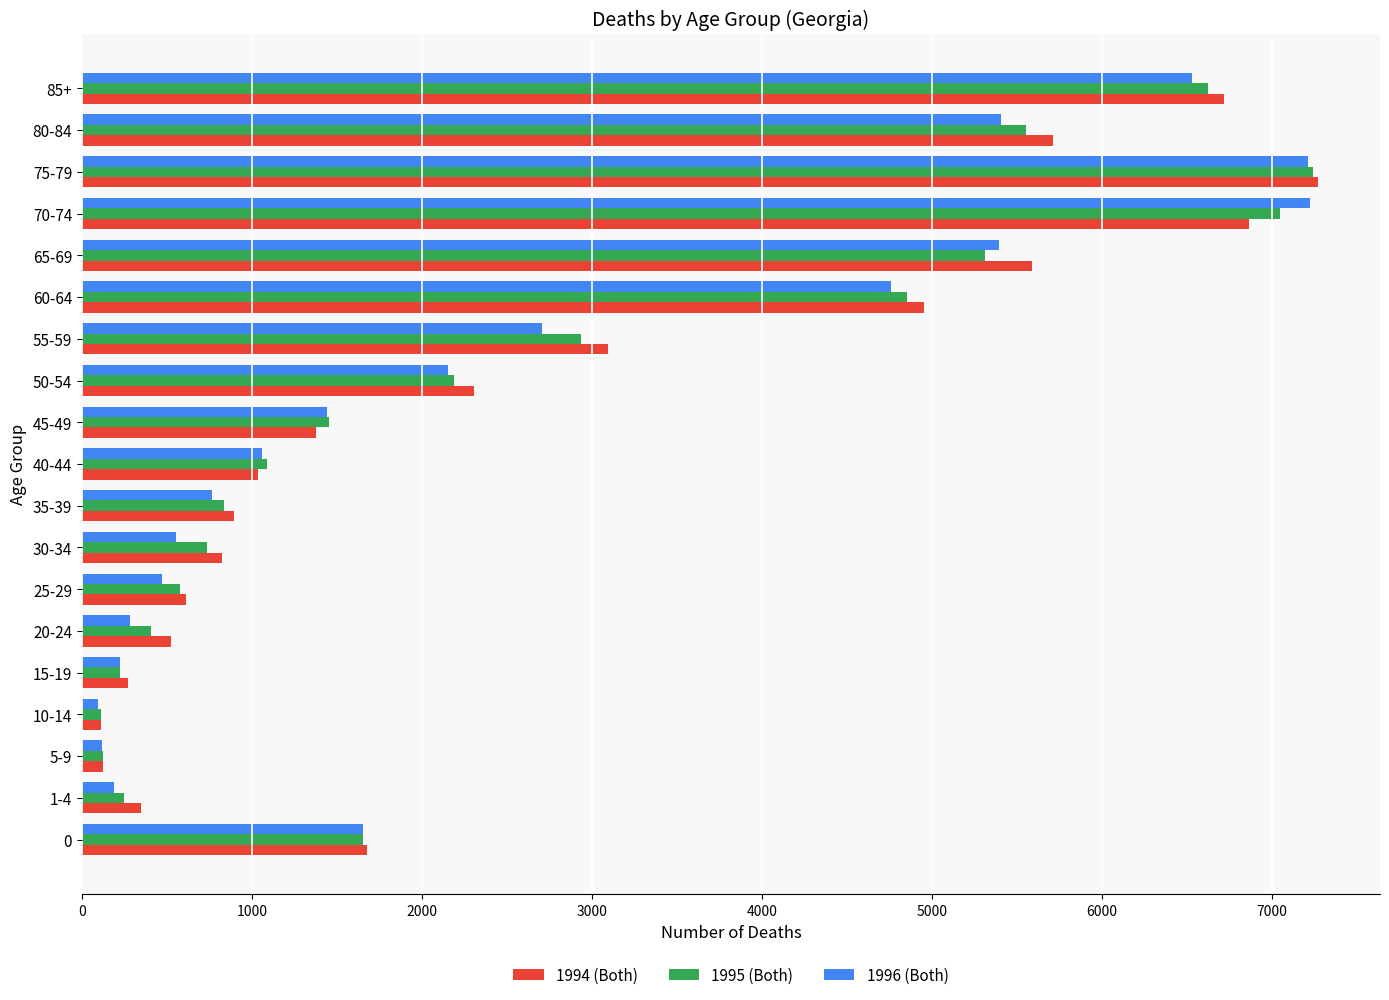

The value of 1996 (Both) at 40-44 is 1059. True or false?

True